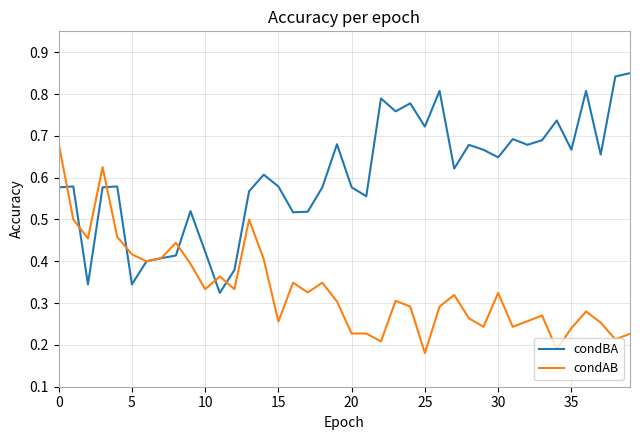

How many categories are shown in the chart?

40